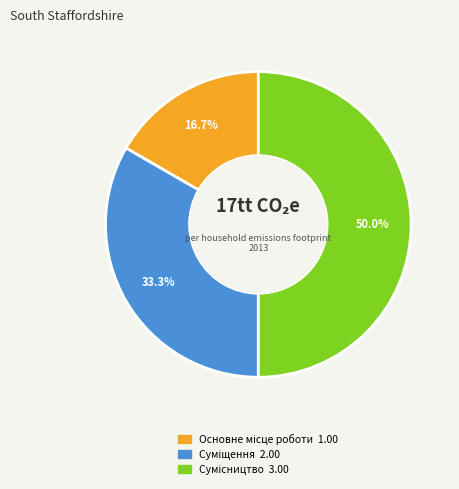

Does Суміщення represent more than half of the total?

No